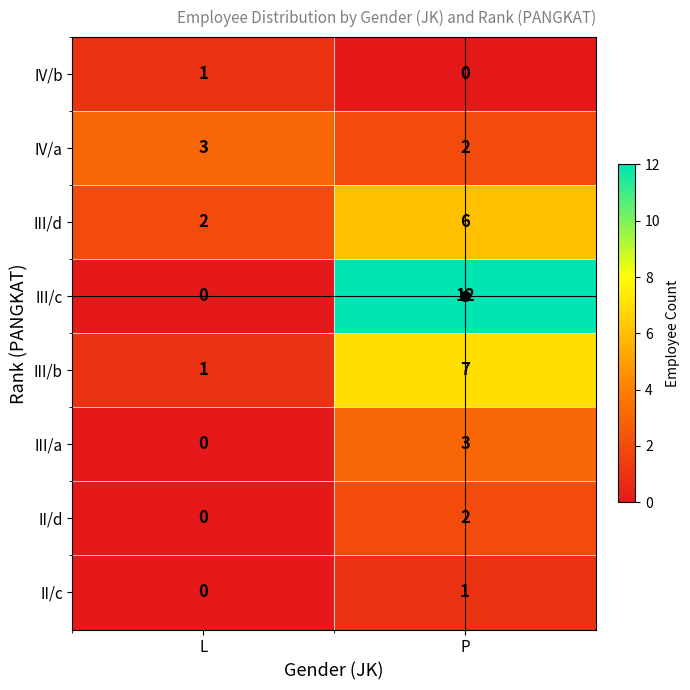

How many categories are shown in the chart?

2